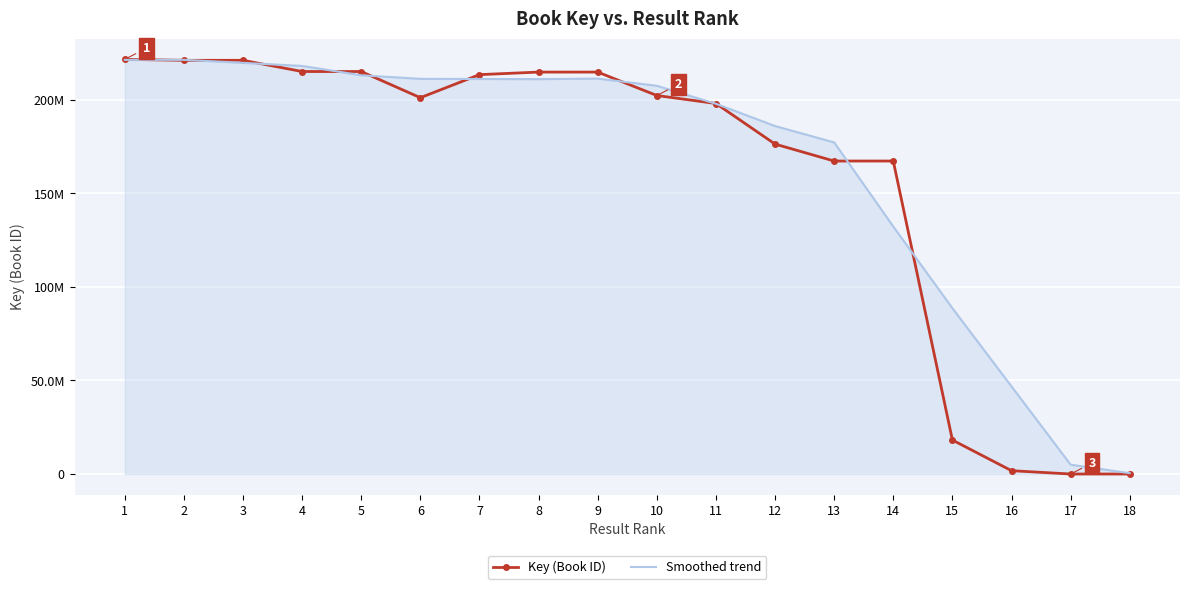

Reading left to right, extract all data points from this chart.

Key (Book ID): 221675032	221143195	221143395	215156020	215154270	201158321	213493632	214855796	214855373	202337050	198056658	176364089	167304701	167305851	18158563	1781779	5768	5892
Smoothed trend: 221409113	221409163	219779410	218149220	213153001	211240560	211165504	211090780	211385462	207526219	197903292	186015624	177257824	132283301	88637723	46812990	4988000	449832